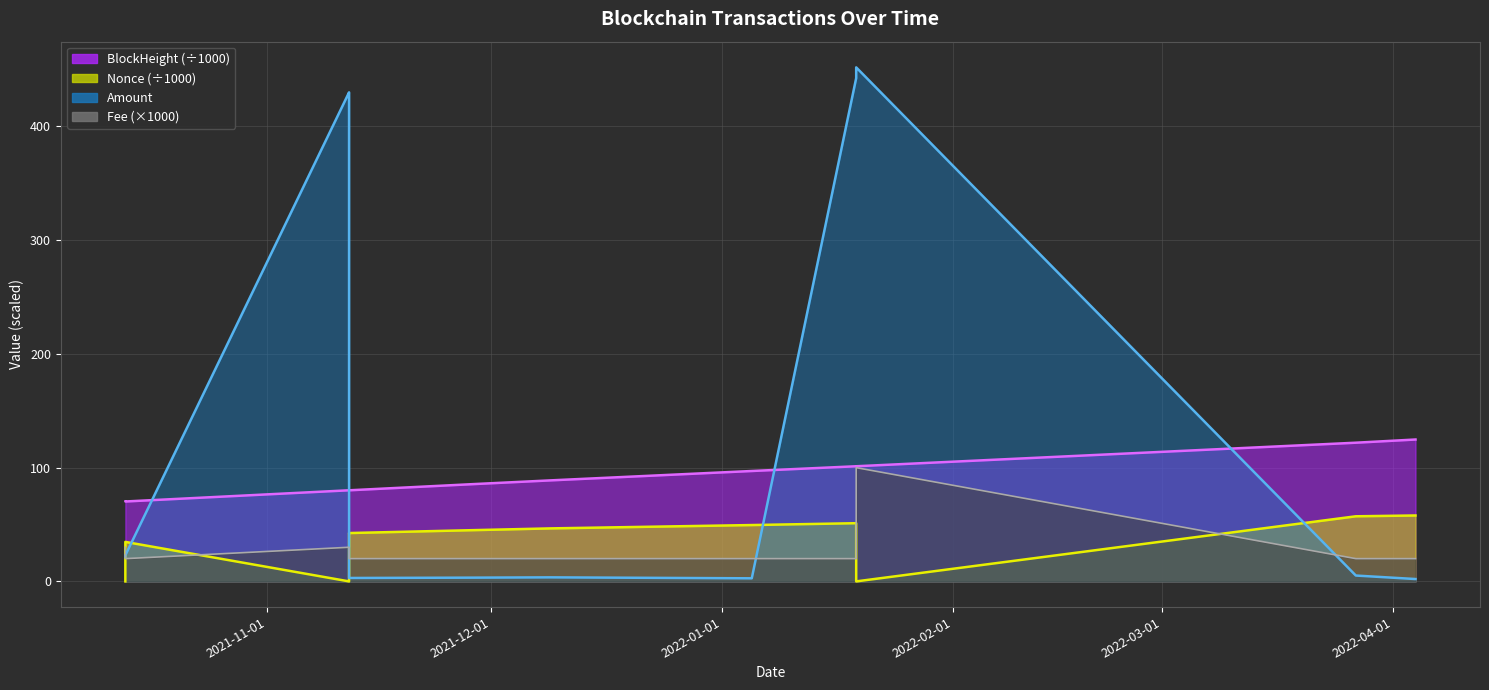

Count the number of data series in this chart.

4